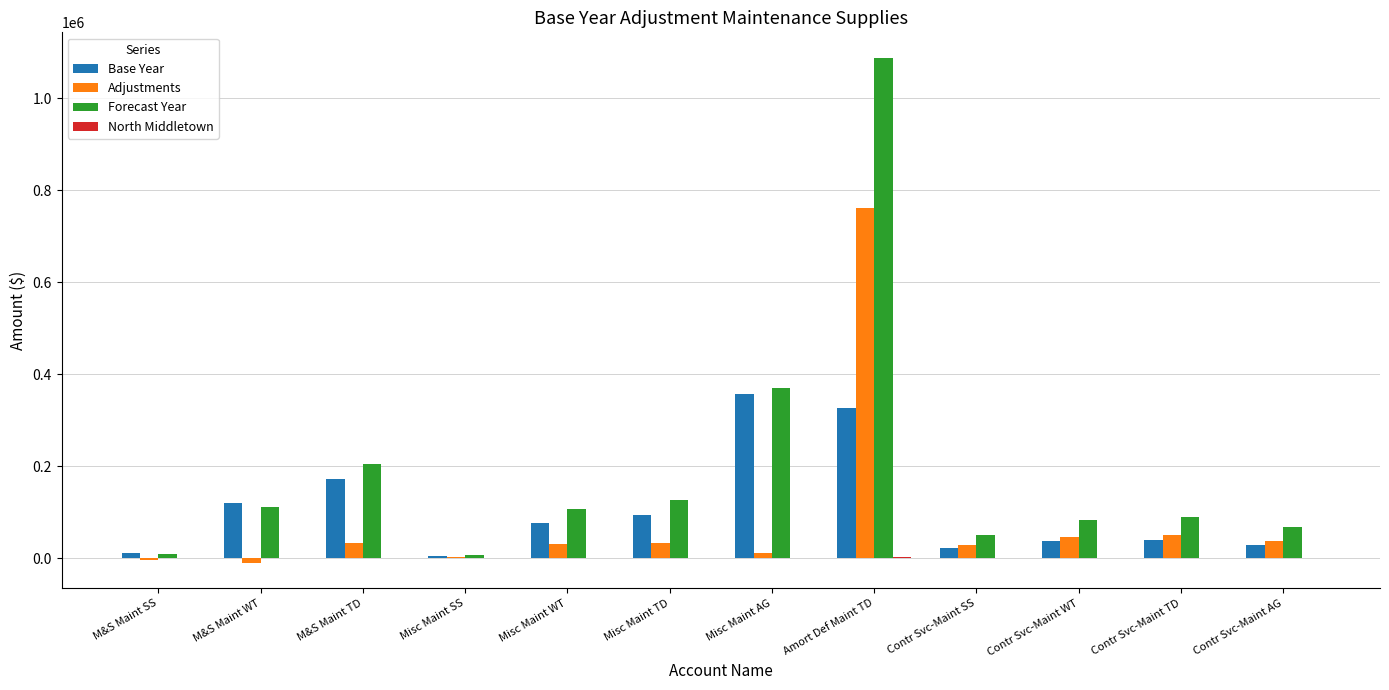

What is the highest value of the Adjustments series?

760795